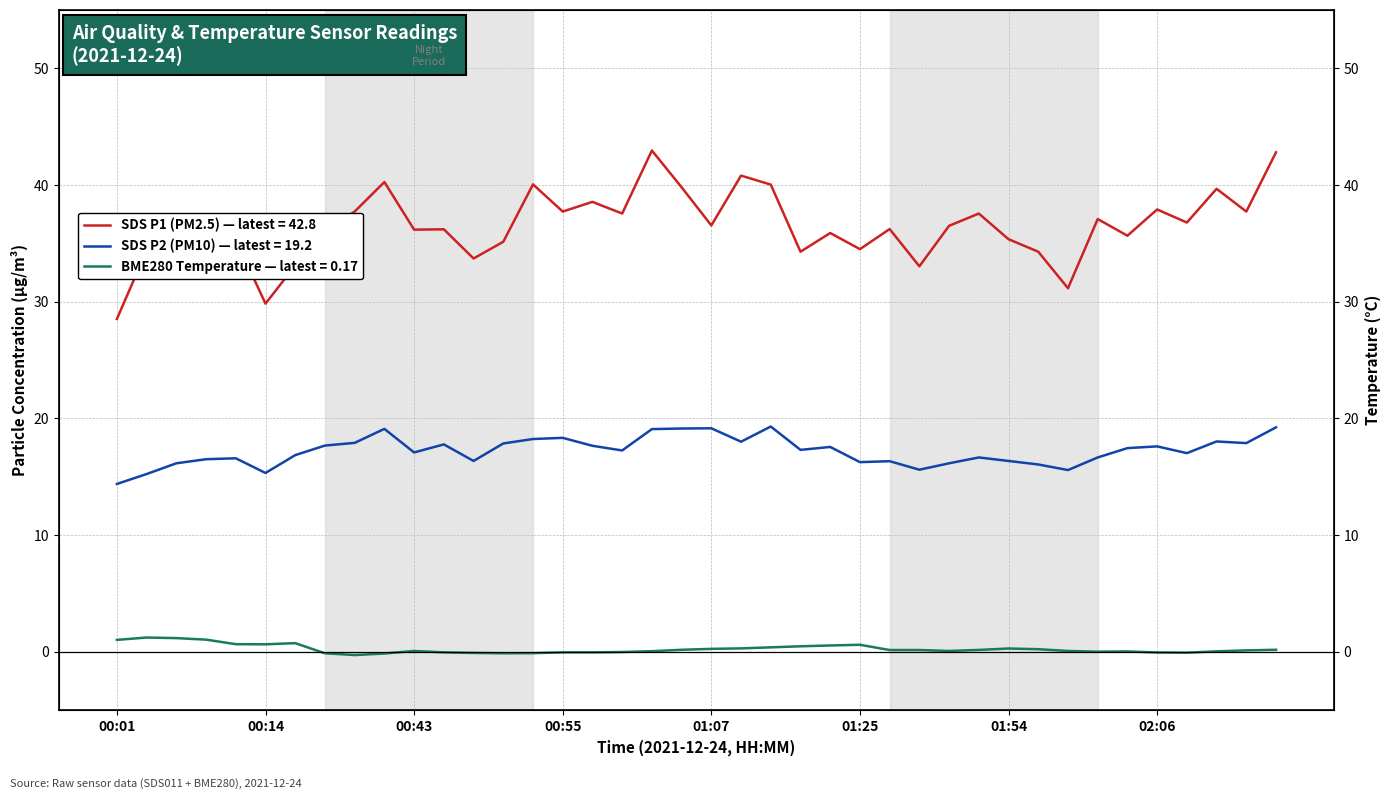

True or false: BME280_temperature and SDS_P1 intersect in this chart.

False